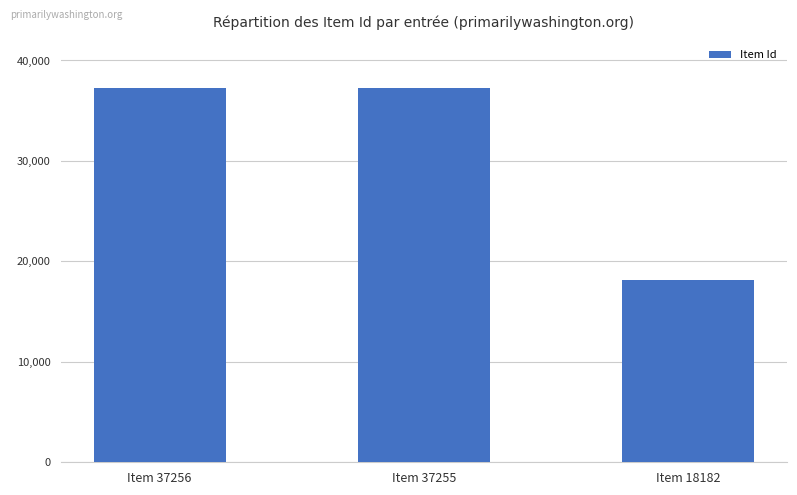

Approximately how many times larger is the value at Item 18182 compared to Item 37256?

0.5